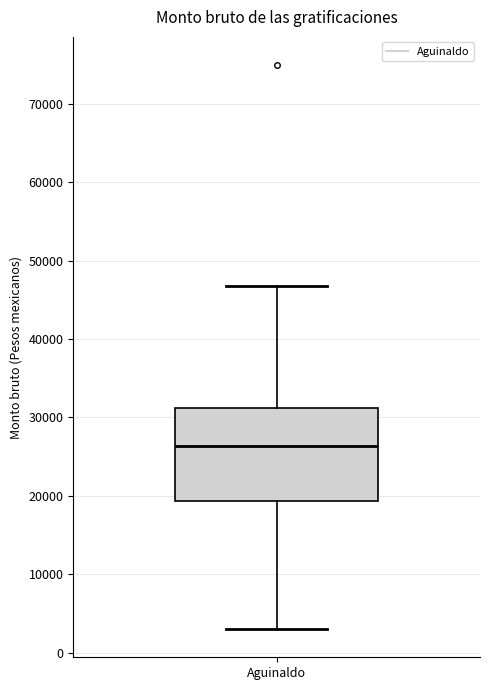

Where does the upper whisker of the box for Aguinaldo end on the y-axis? The values are not printed on the chart, so give them approximately, as read against the axis.

47000